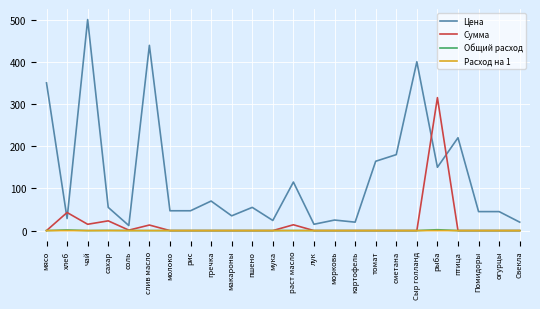

Which series has the widest spread of values?

Цена